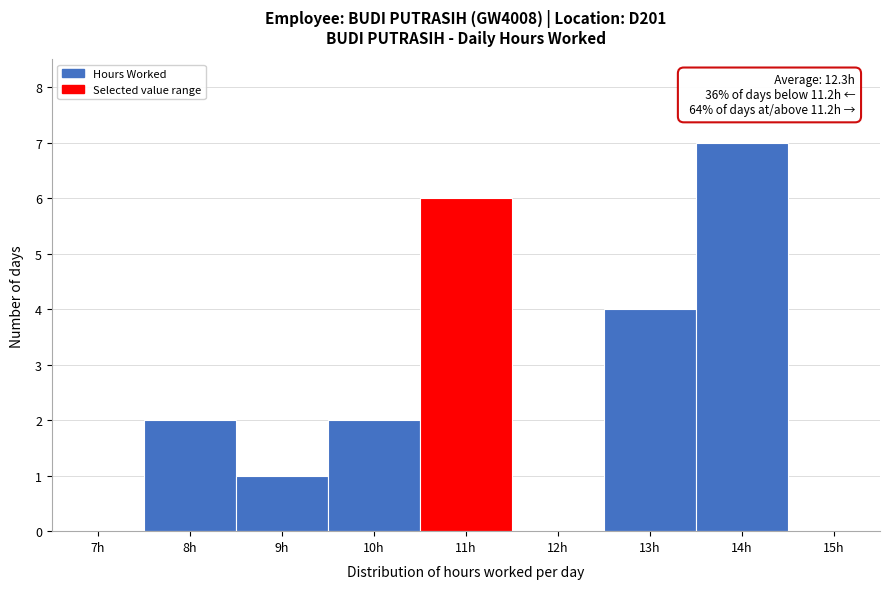

Reading left to right, what are all the values shown in this chart?

7h=0	8h=2	9h=1	10h=2	11h=6	12h=0	13h=4	14h=7	15h=0